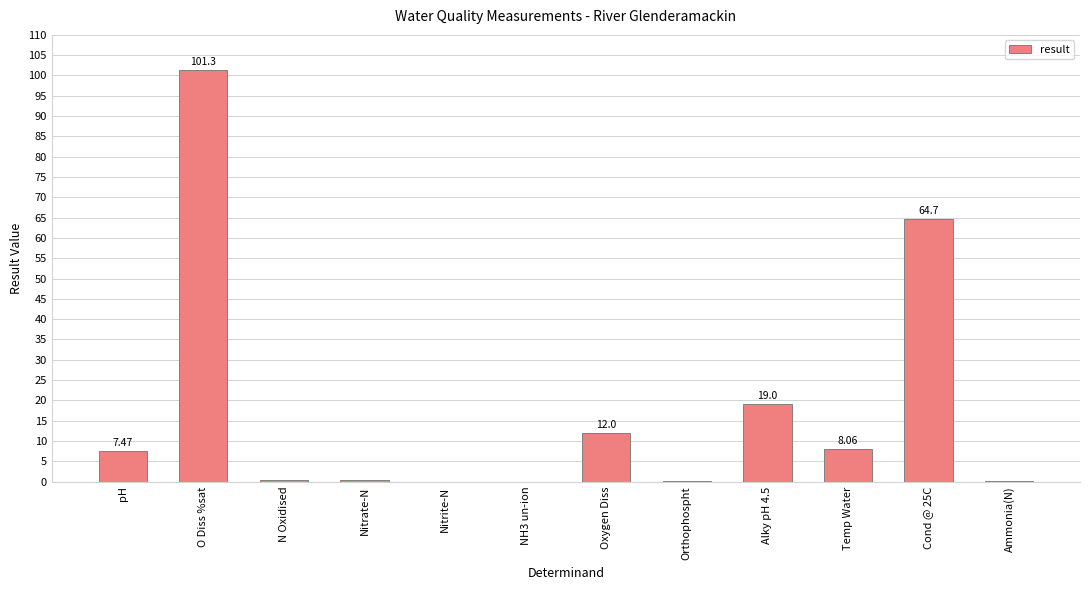

Which has a higher value, pH or Orthophospht?

pH